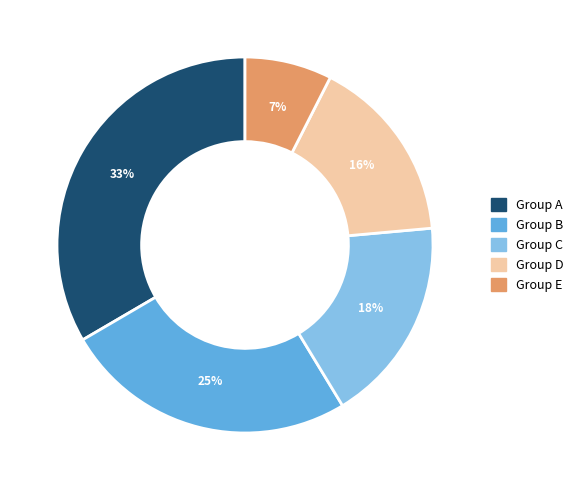

To the nearest percent, what is the difference between the largest and smallest slice percentages?

26%